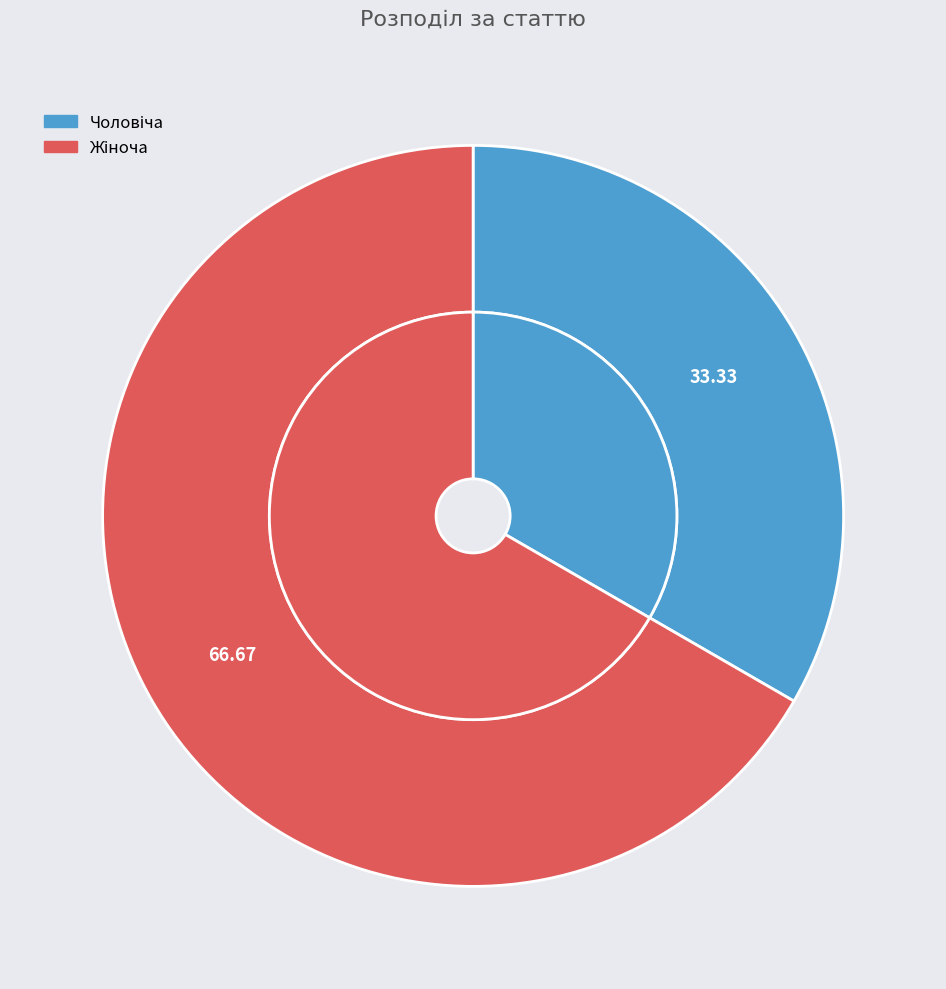

To the nearest percent, what is the difference between the Жіноча and Чоловіча slice percentages?

33%